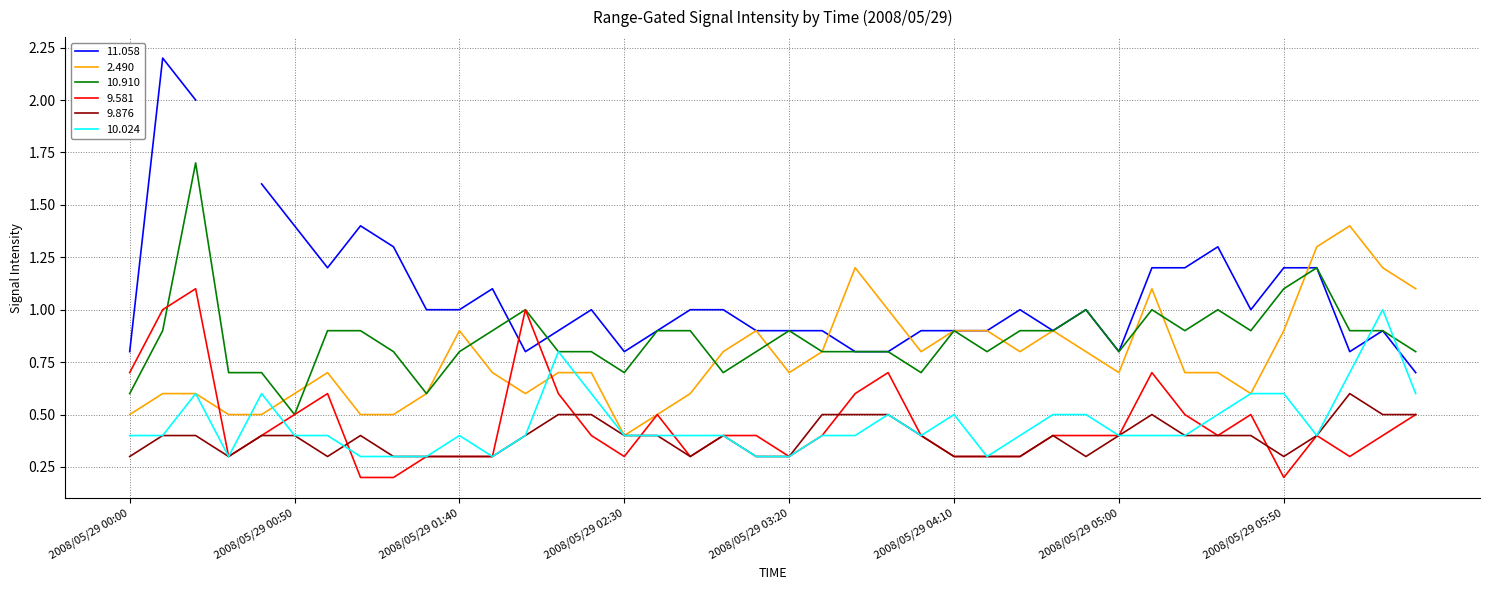

Is it true that 9.876 equals 0.7 at 2008/05/29 00:50?

False